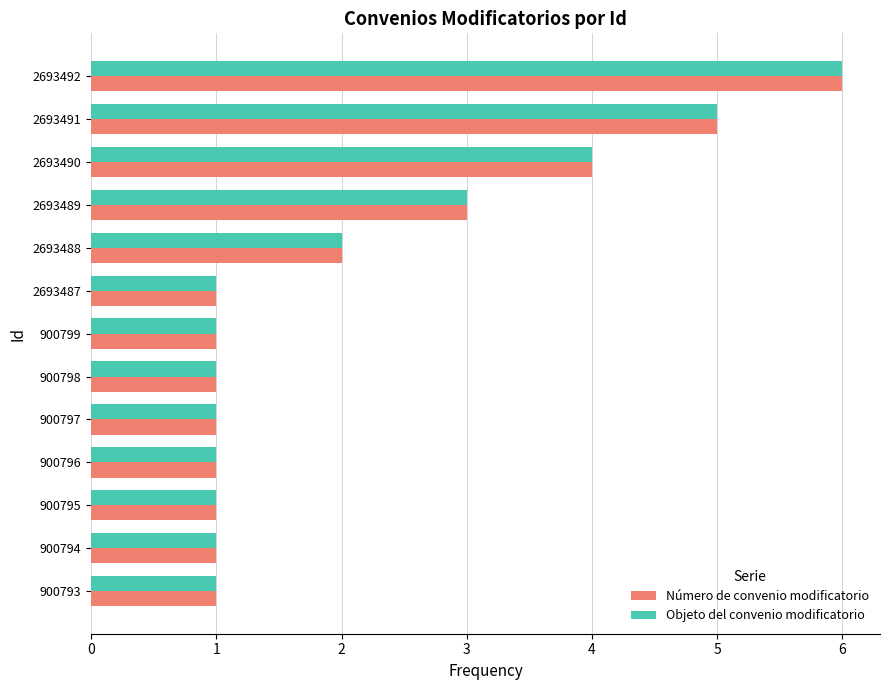

Is the value of Número de convenio modificatorio at 900796 greater than the value of Objeto del convenio modificatorio at 2693490?

No